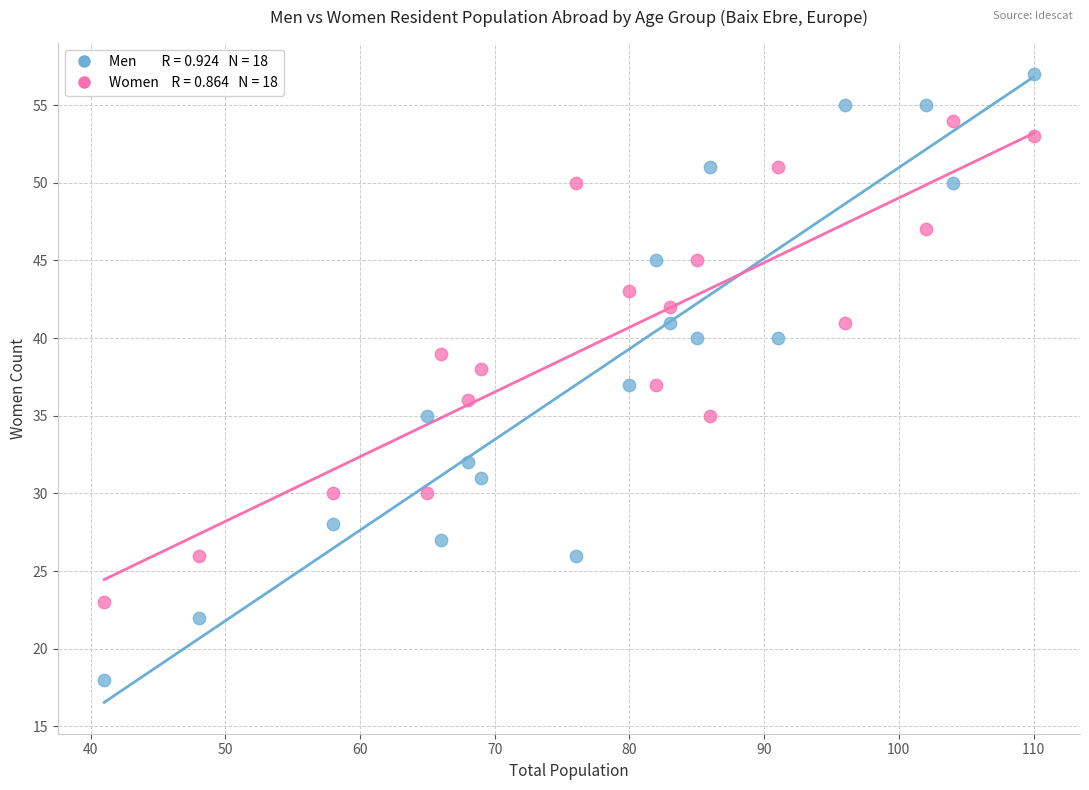

Across all data points, what is the range of X values (max minus min)?

69